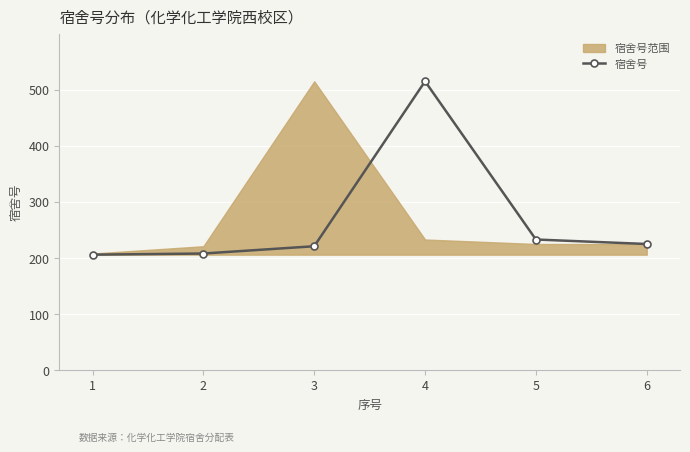

At which label does the data first exceed 225?

4